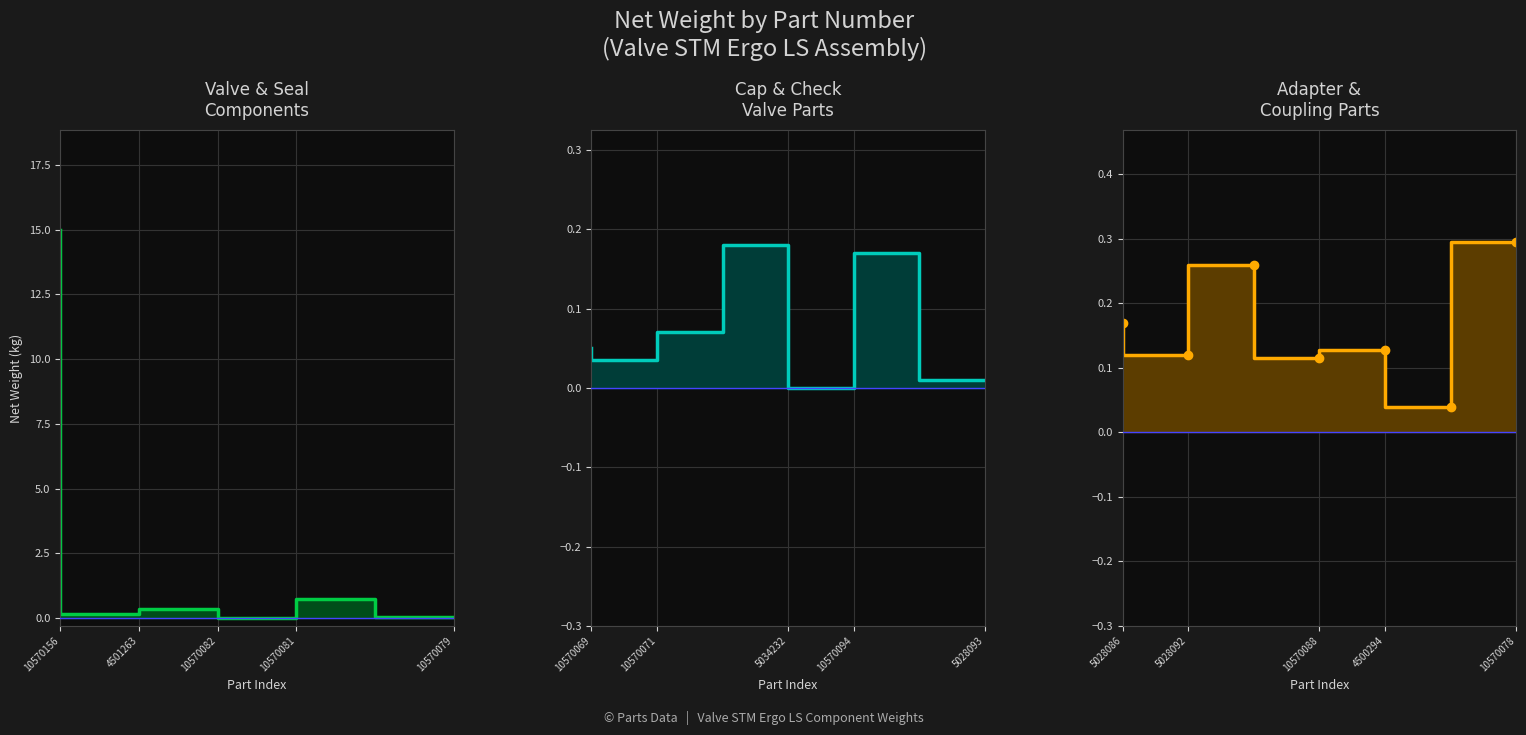

At which category does the data reach its first local valley?

4501263